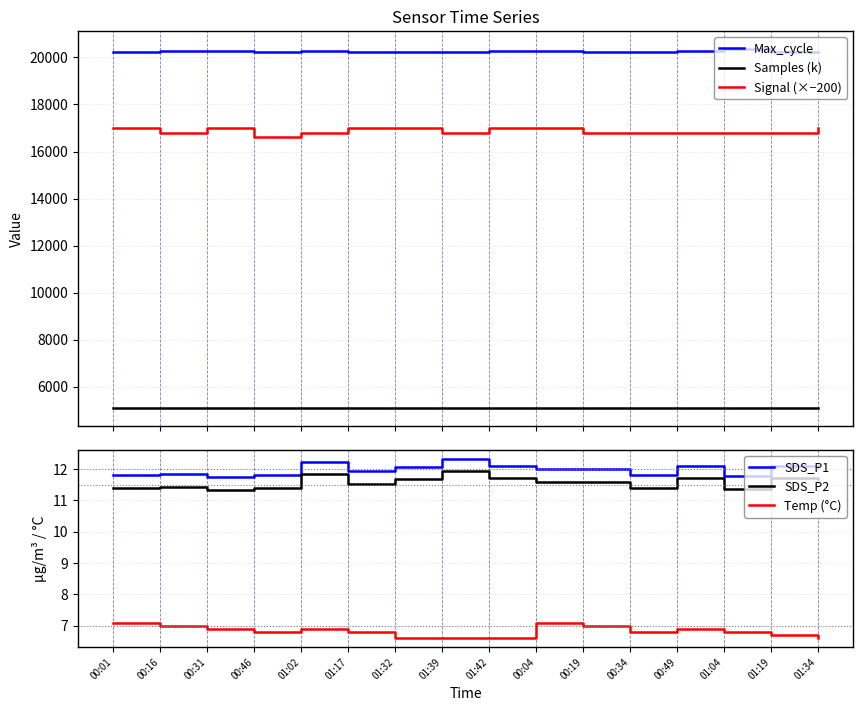

Where is the first local maximum for Max_cycle?

00:16